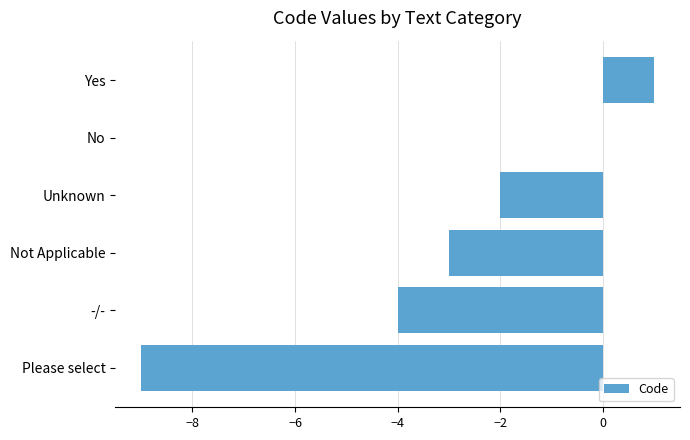

Reading top to bottom, extract all data points from this chart.

Yes=1	No=0	Unknown=-2	Not Applicable=-3	-/-=-4	Please select=-9